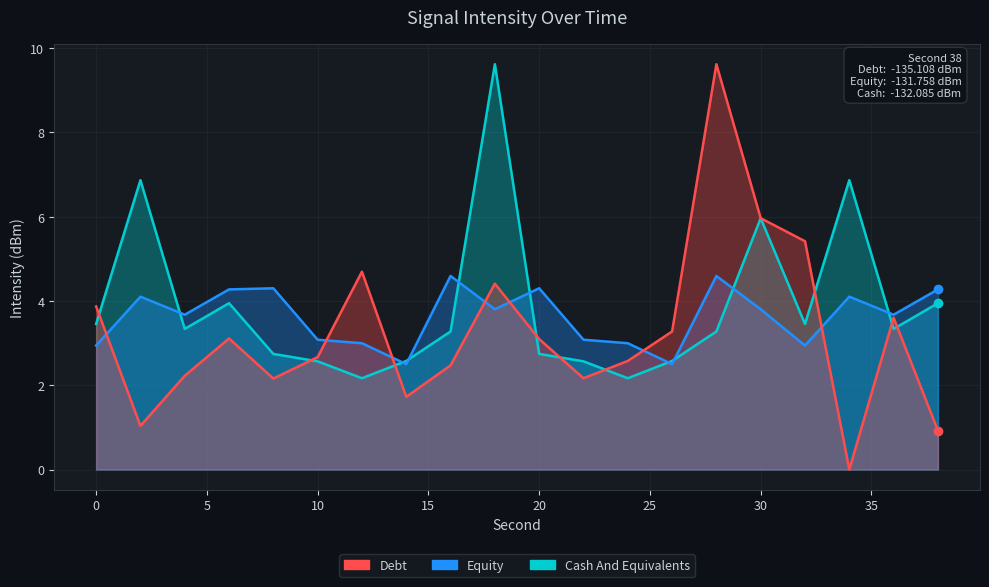

What is the highest value of the Cash And Equivalents series?

9.6